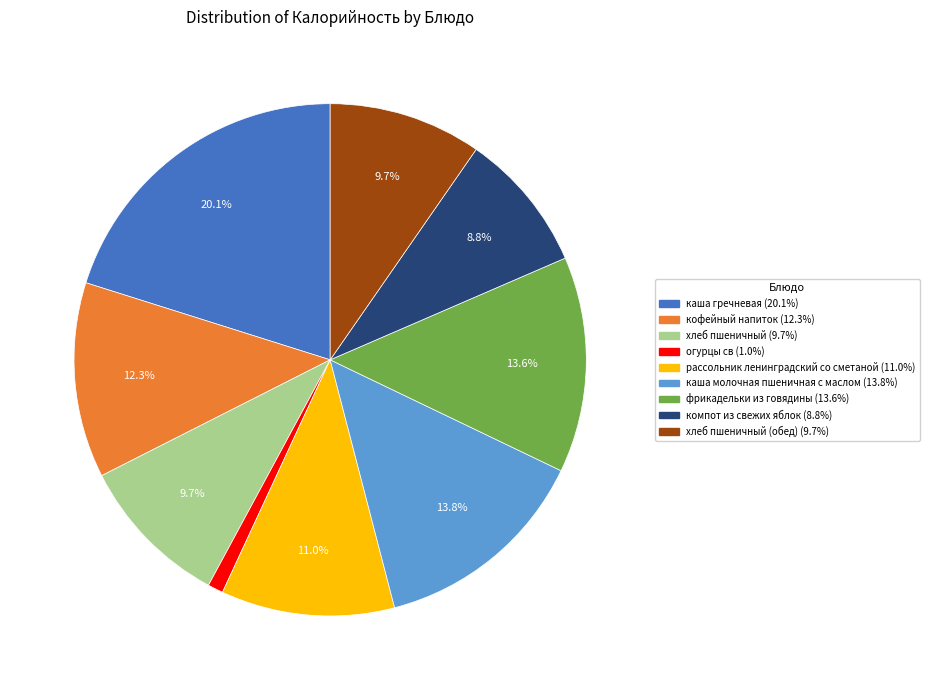

Is there a majority slice in this chart?

No